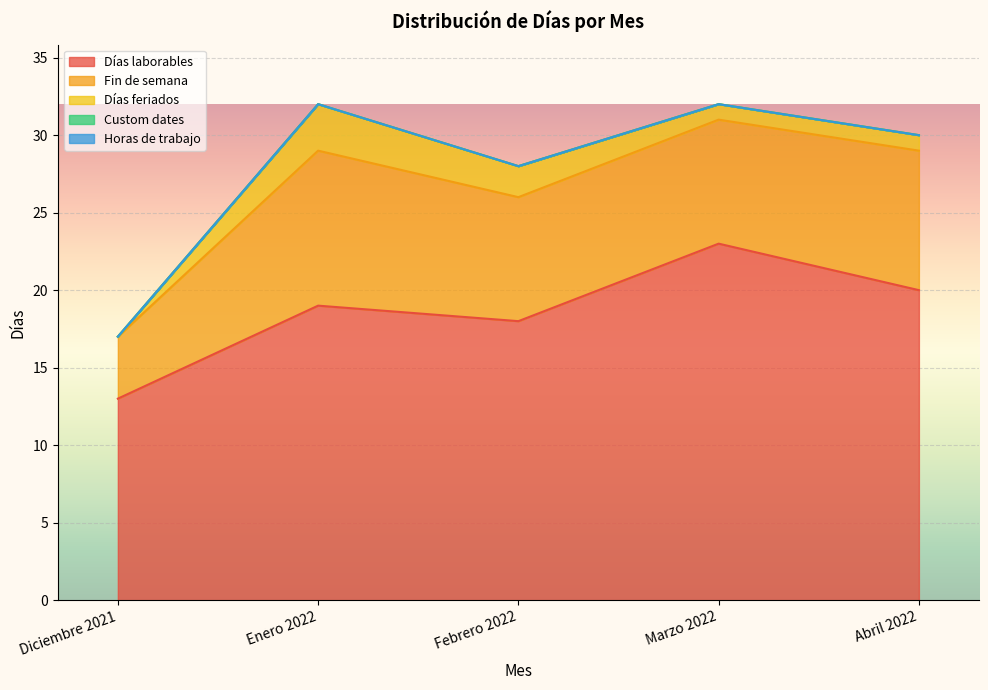

What are all the series names shown in the legend?

Días laborables, Fin de semana, Días feriados, Custom dates, Horas de trabajo